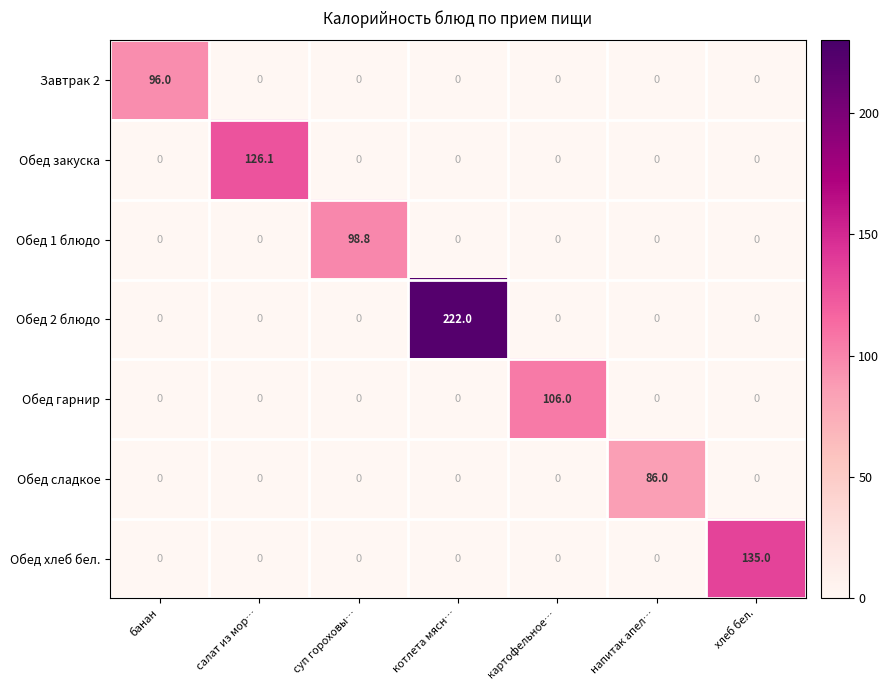

Which series changed the most between картофельное… and напитак апел…?

Обед гарнир